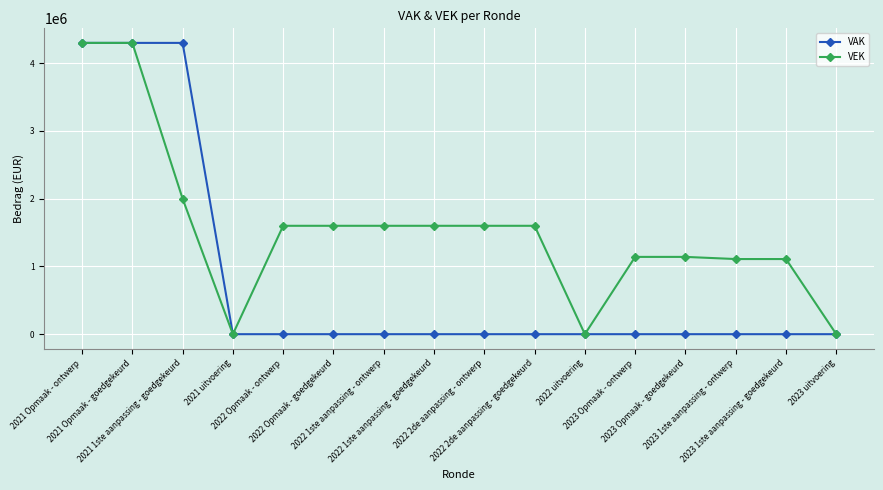

What is the difference between the maximum and minimum values in the VAK series?

4300000